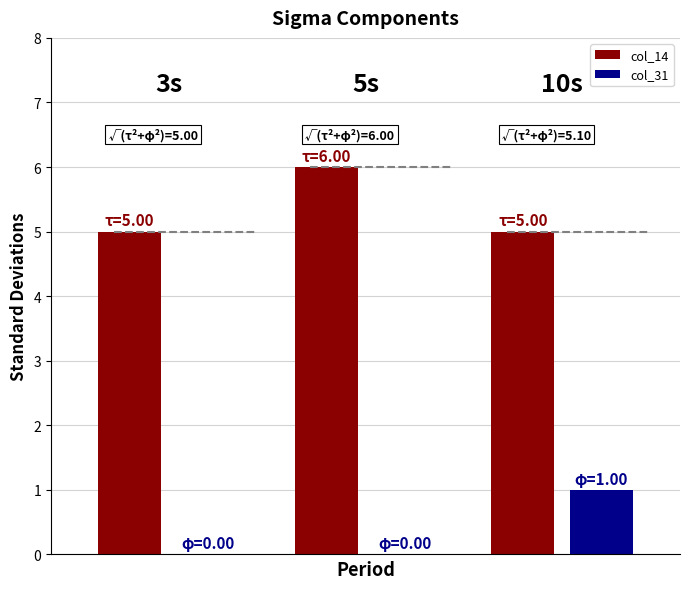

Rank the series by their maximum value, from lowest to highest.

col_31, col_14